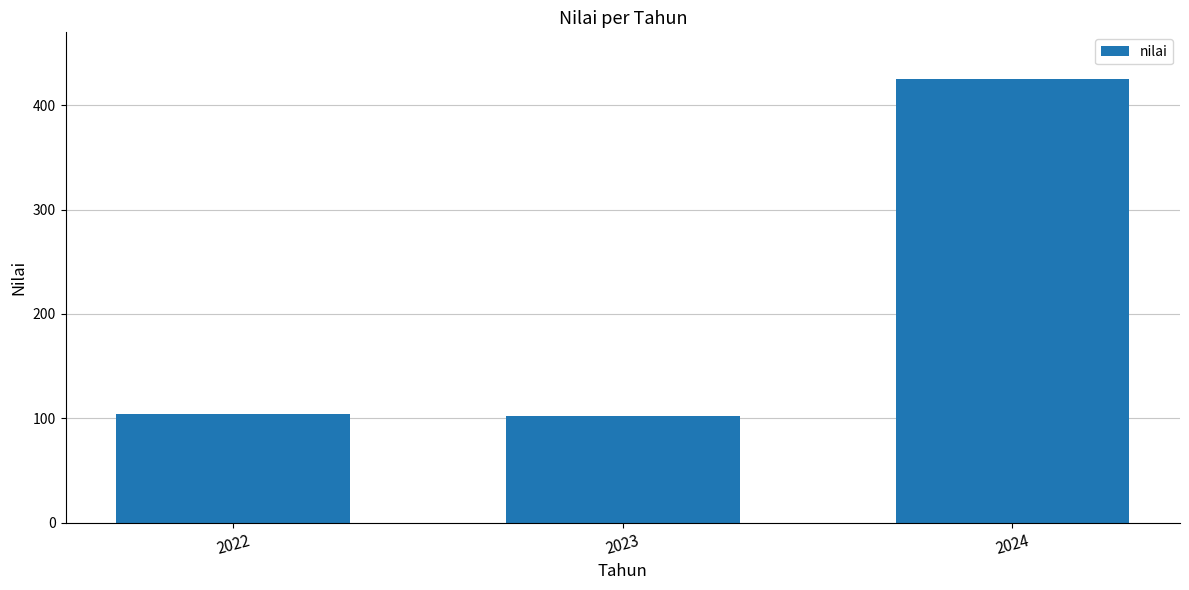

What is the approximate value at 2022?

104.5